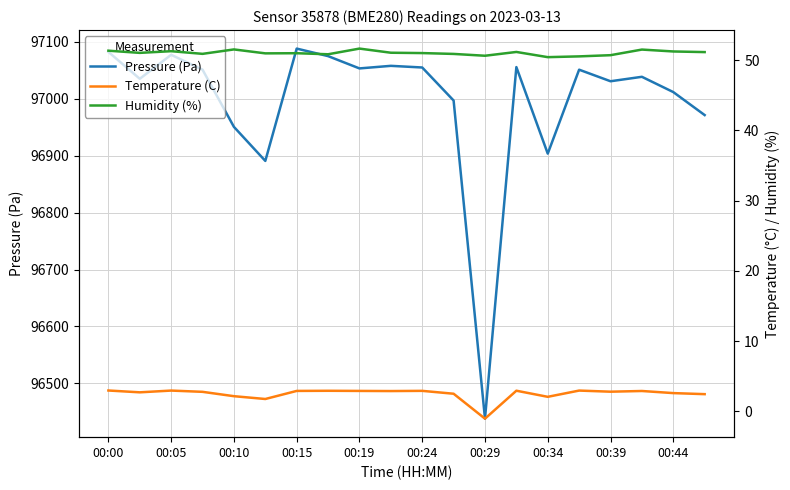

What is the difference between the maximum and minimum values in the Pressure (Pa) series?

649.7